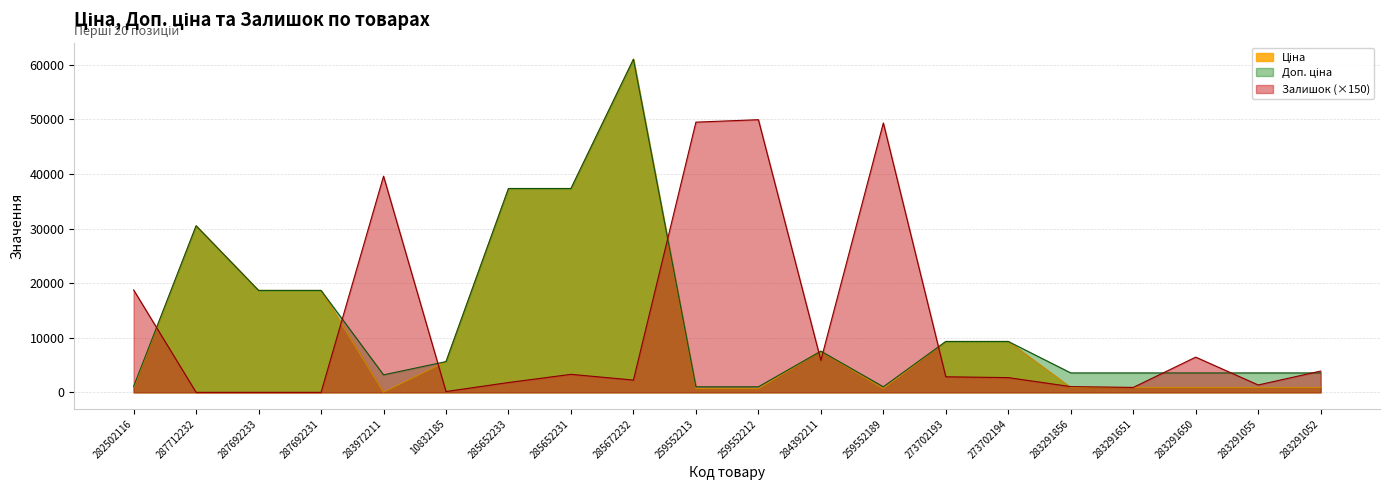

How many lines are shown in the chart?

3